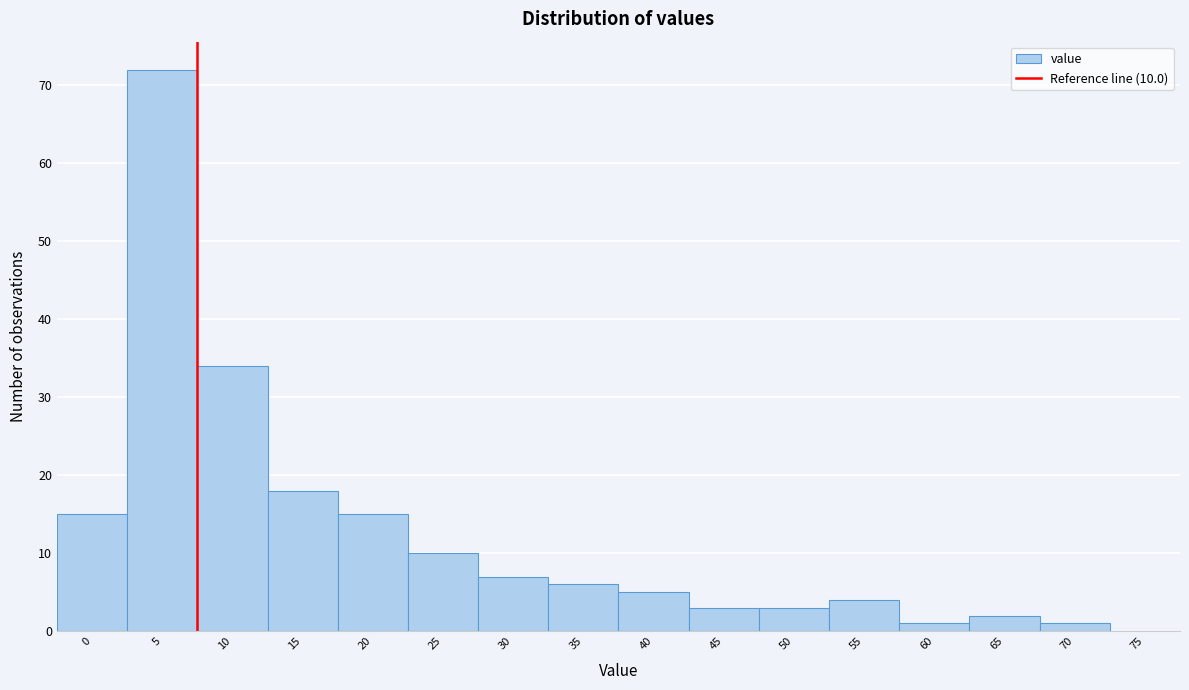

Reading right to left, extract all data points from this chart.

75=0	70=1	65=2	60=1	55=4	50=3	45=3	40=5	35=6	30=7	25=10	20=15	15=18	10=34	5=72	0=15